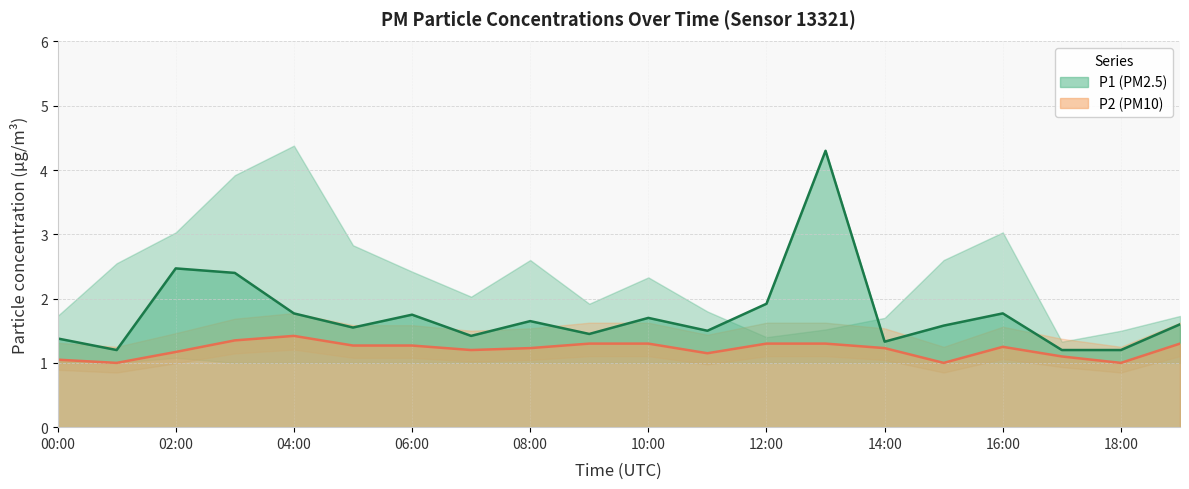

The P2 series shows 1.3 at 19:00. True or false?

True